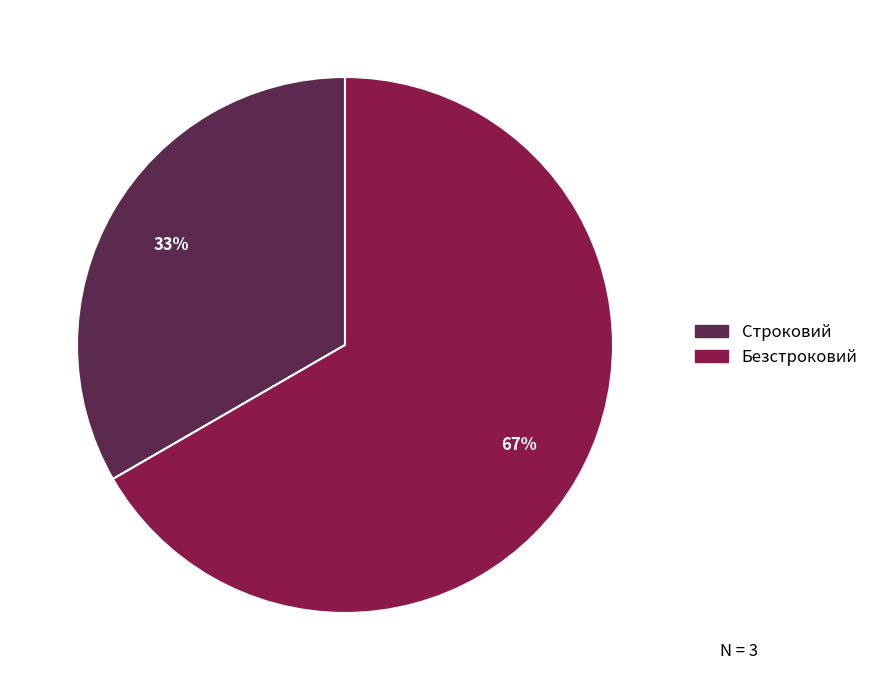

Which has a higher value, Безстроковий or Строковий?

Безстроковий